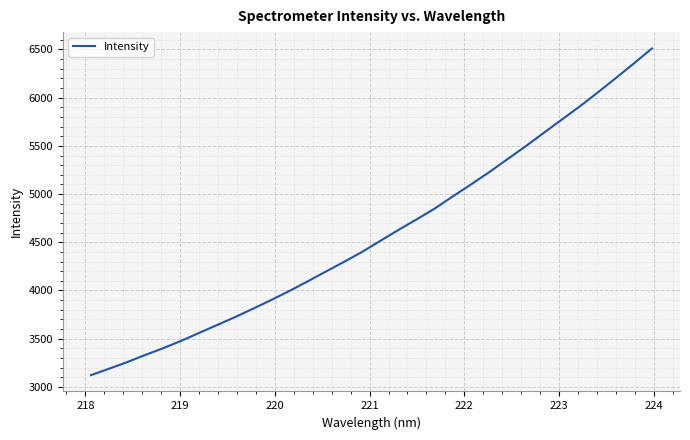

What is the difference between the maximum and minimum values?

3388.7